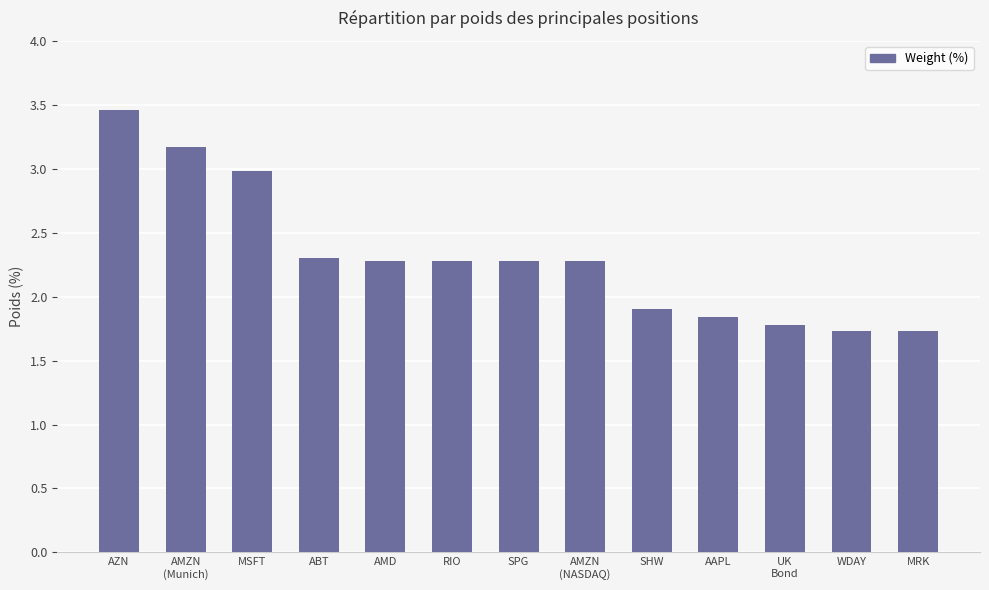

What is the ratio of the value at UK
Bond to the value at SHW?

0.9